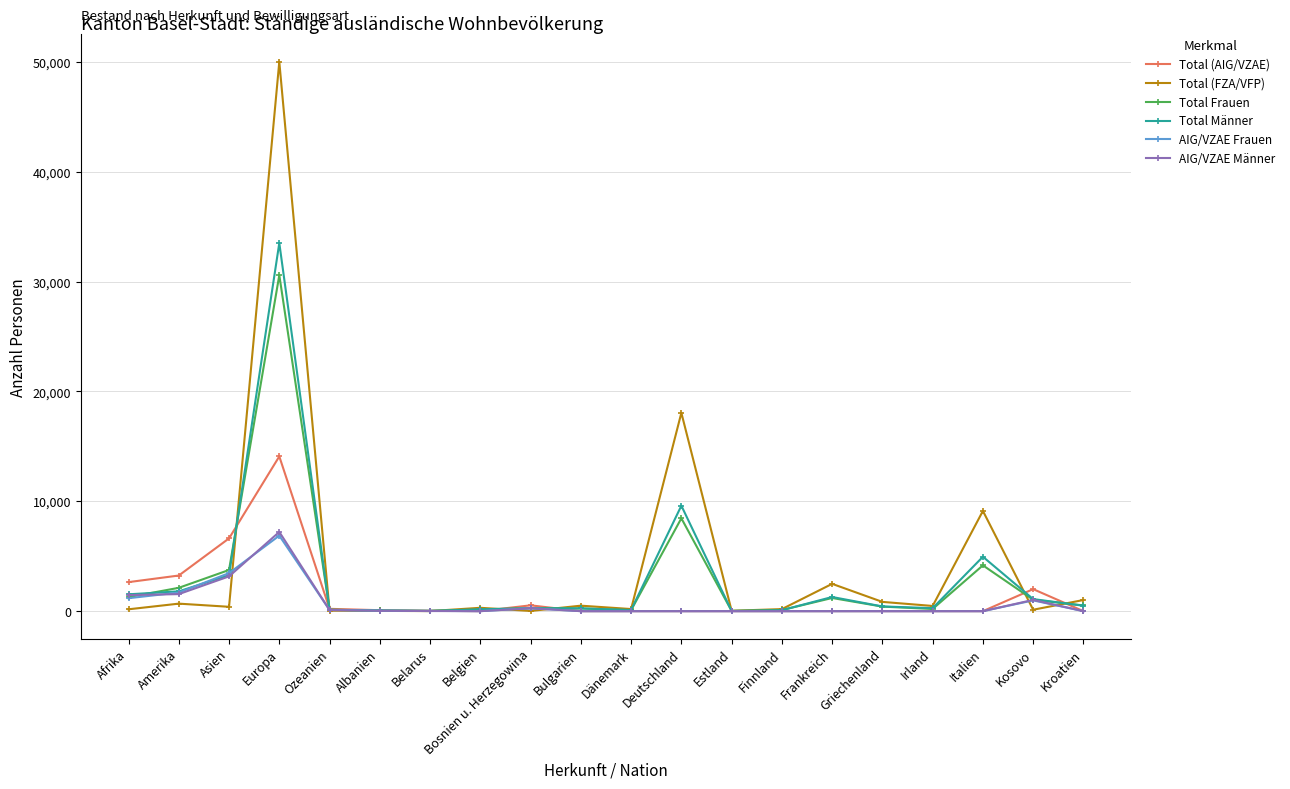

Is it true that AIG/VZAE Frauen equals 0 at Estland?

True